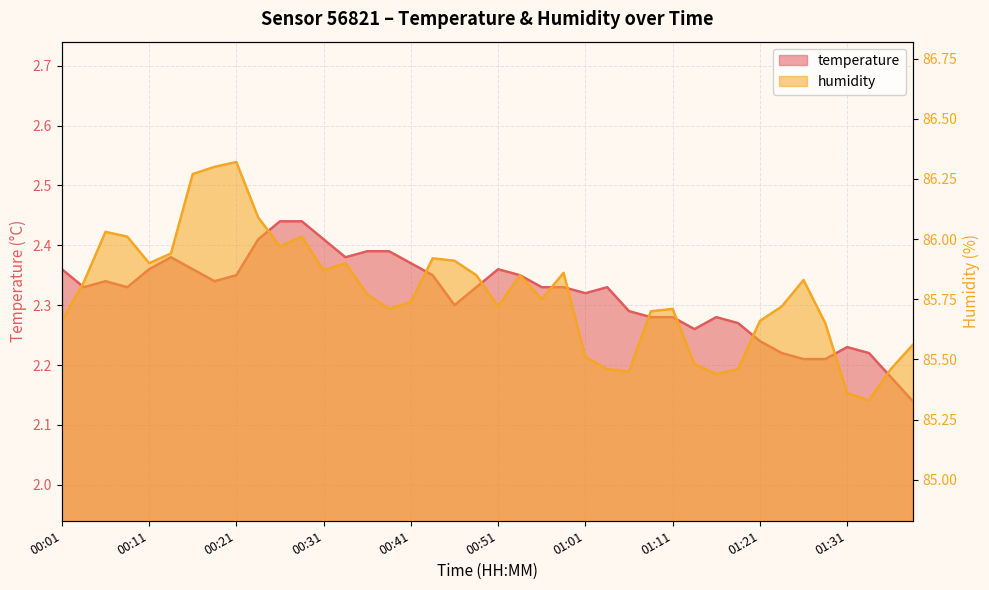

At which category does the chart reach its minimum across all series?

01:39